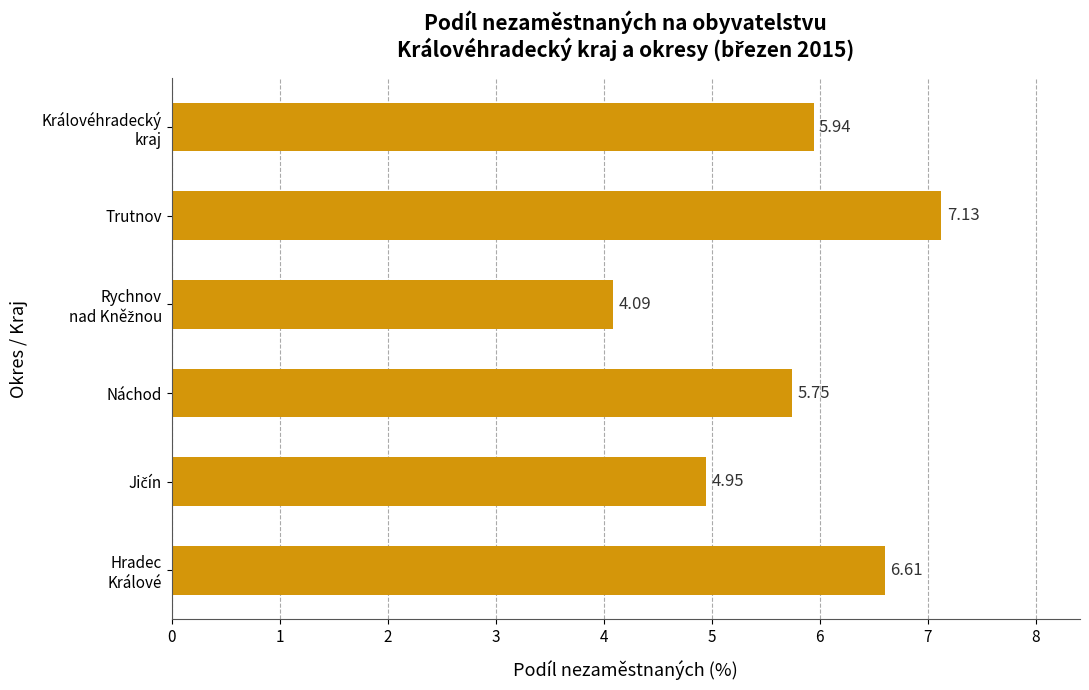

At which category does the chart reach its peak across all series?

Trutnov